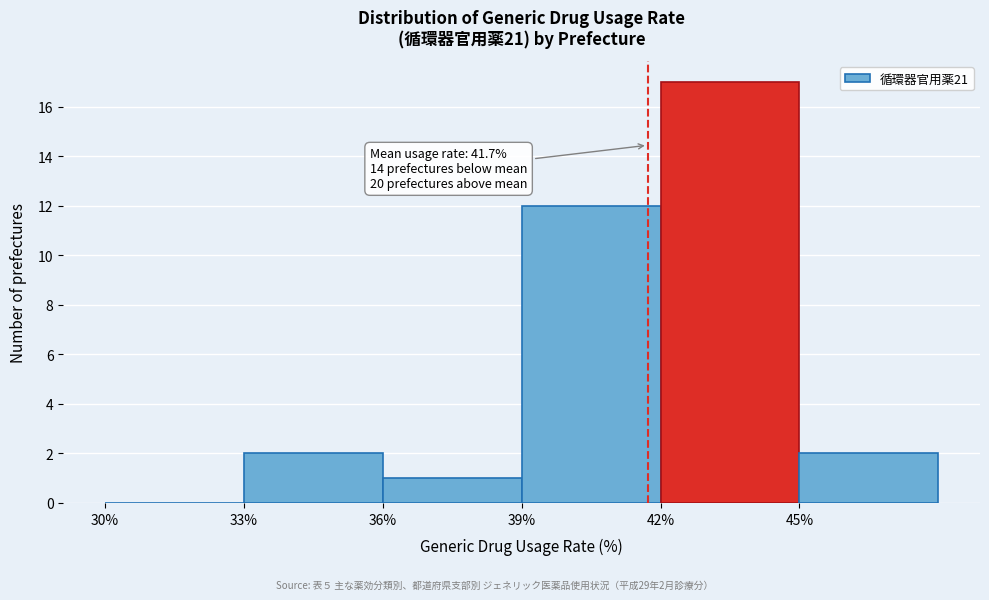

Over which range of the x-axis is the bar tallest?

42 to 45